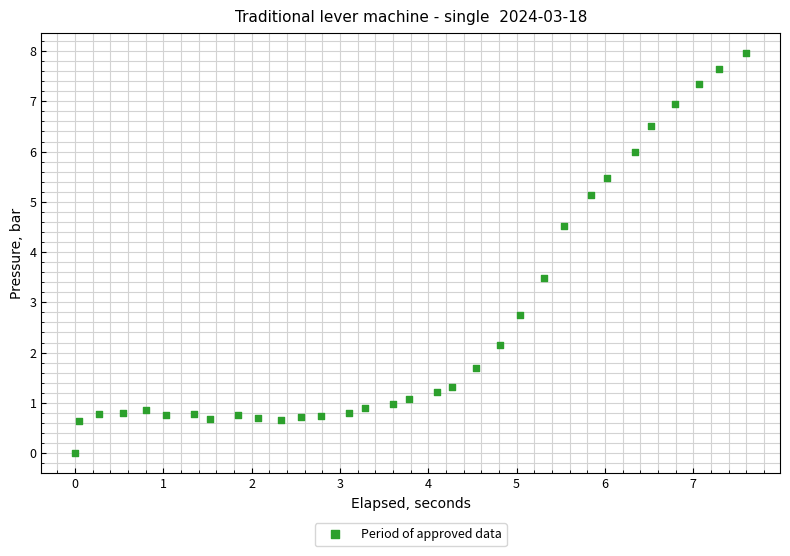

What is the range of Y values (max minus min)?

8.0